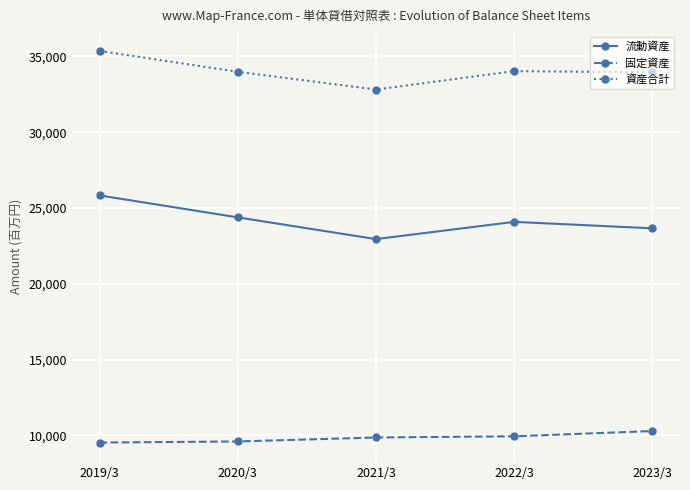

What is the maximum value for 流動資産?

25829